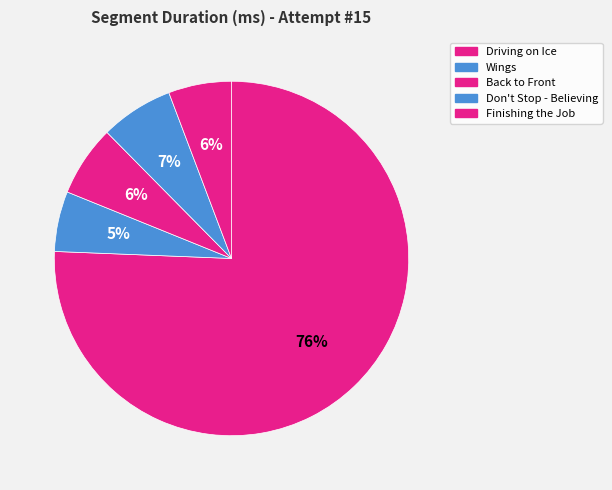

Approximately how many times larger is the value at Back to Front compared to Wings?

1.2